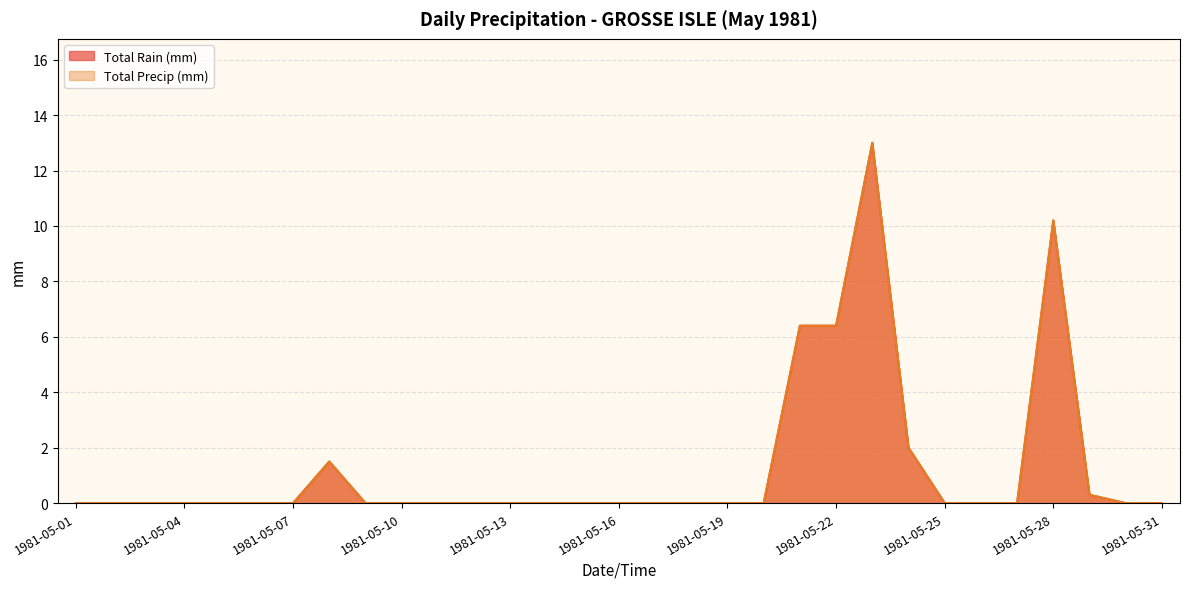

True or false: Total Precip (mm) has a value of 5.6 at 1981-05-07.

False